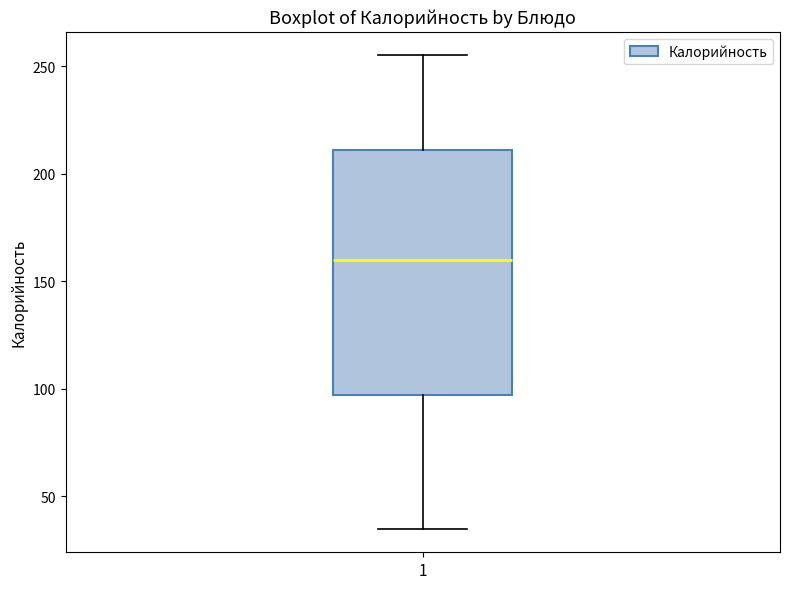

Read this box plot against the y-axis: the position of the median line, the range covered by the box, and the ends of both whiskers. The values are not printed on the chart, so give them approximately, as read against the axis.

median 160, box 95 to 210, whiskers 35 to 255